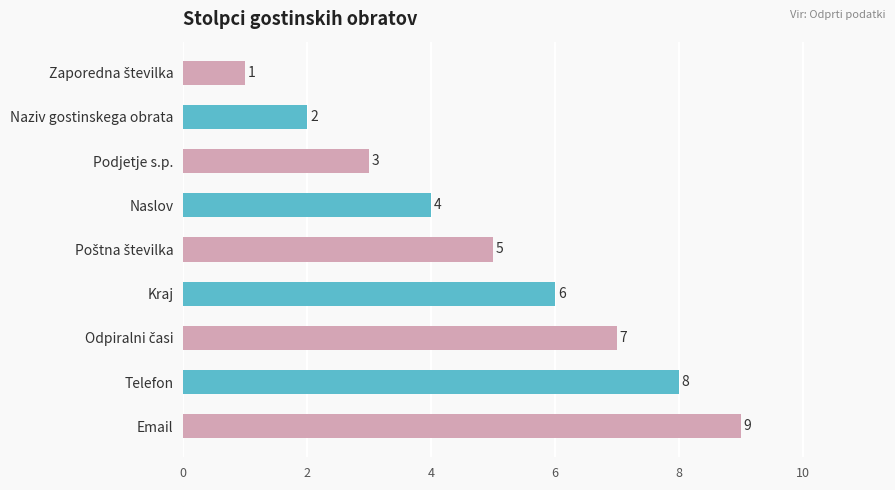

Between Kraj and Naslov, which is larger?

Kraj